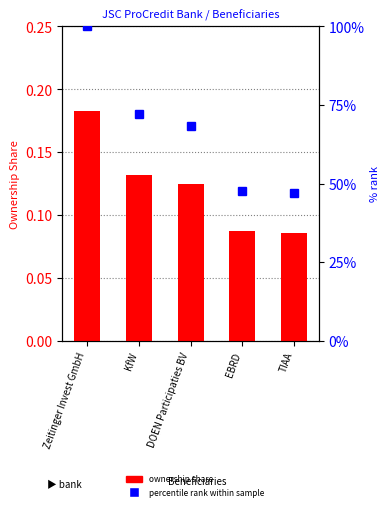

What is the difference between the highest and lowest values at EBRD?

47.5